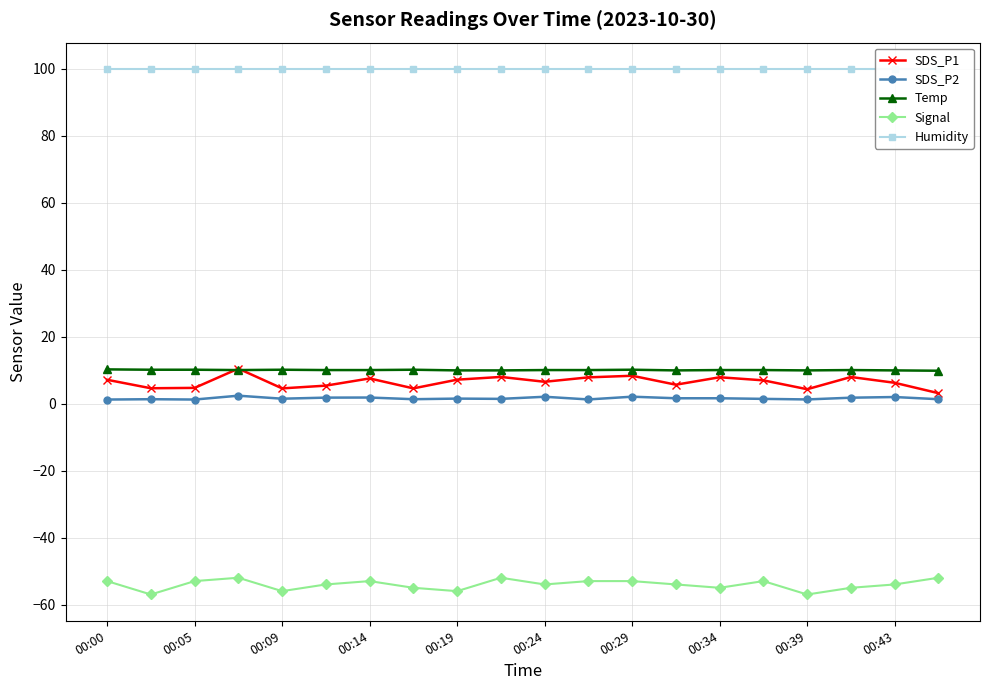

How many data points in Signal are less than -54?

7